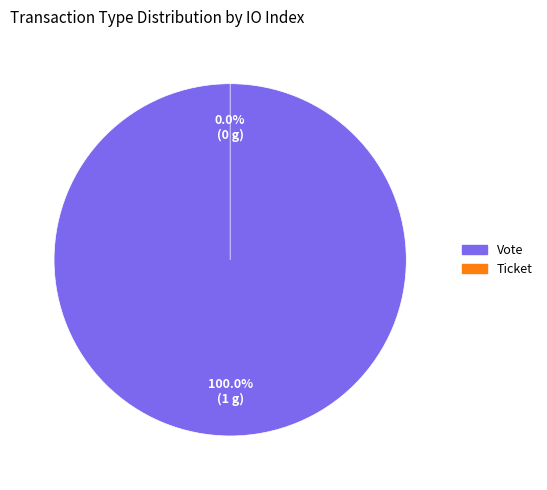

Combined, what portion of the pie is Ticket and Vote?

100.0%